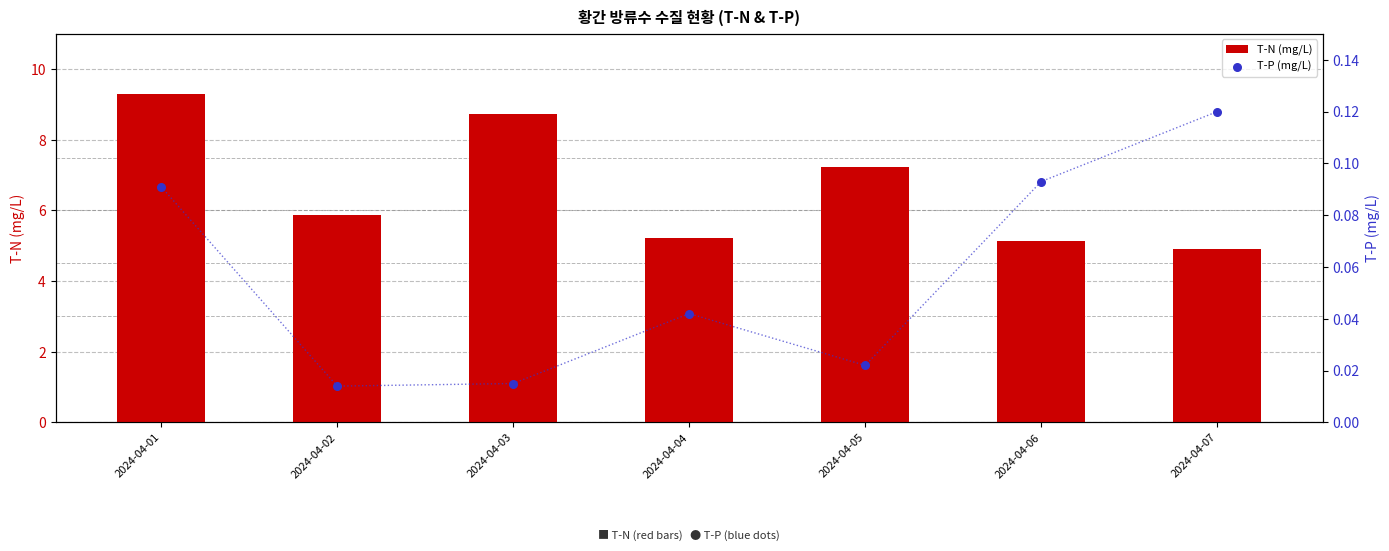

Is the value of T-N (mg/L) at 2024-04-04 greater than the value of T-P (mg/L) at 2024-04-05?

Yes